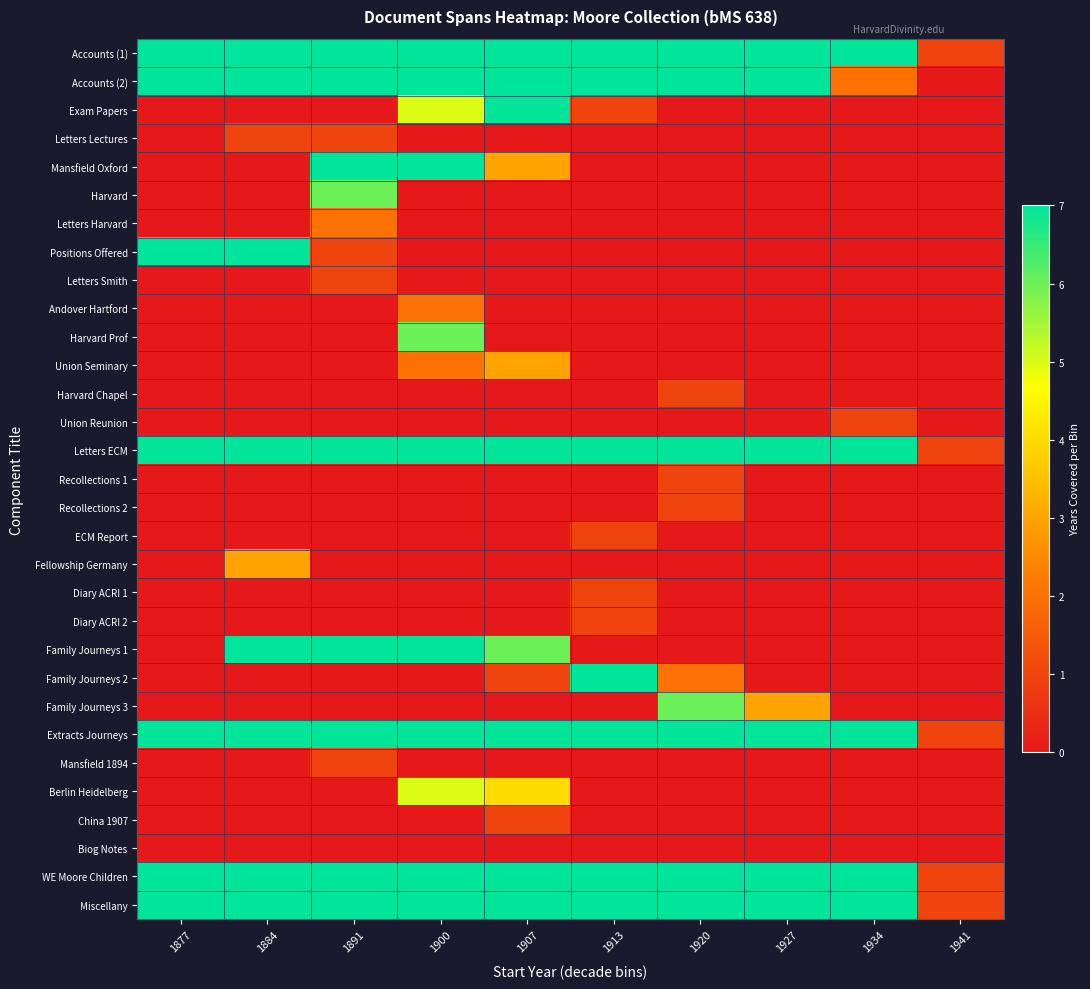

At which category is the sum across all series the highest?

1900